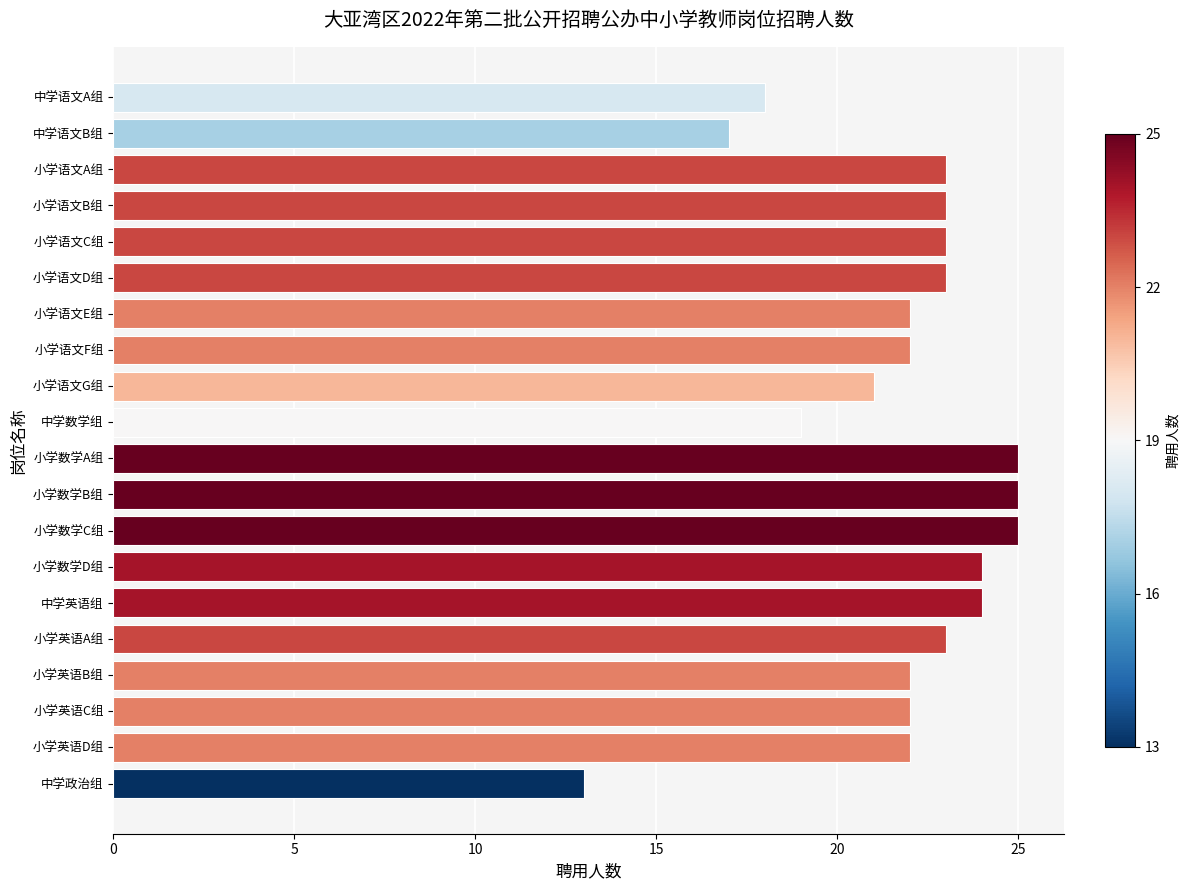

True or false: the data shows 4 at 中学语文A组.

False